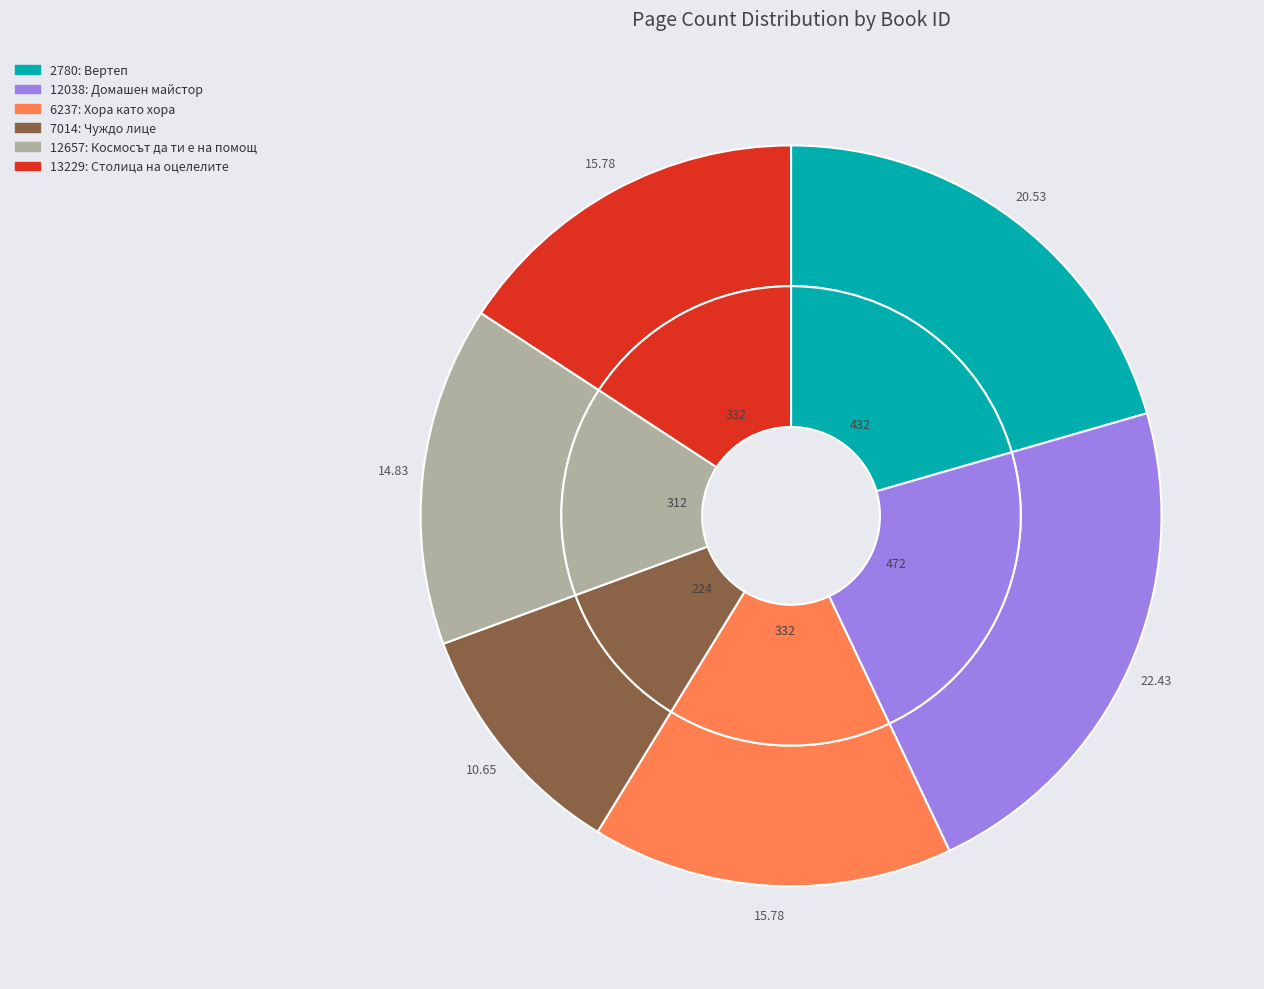

What percentage is the 7014 slice, to the nearest percent?

11%